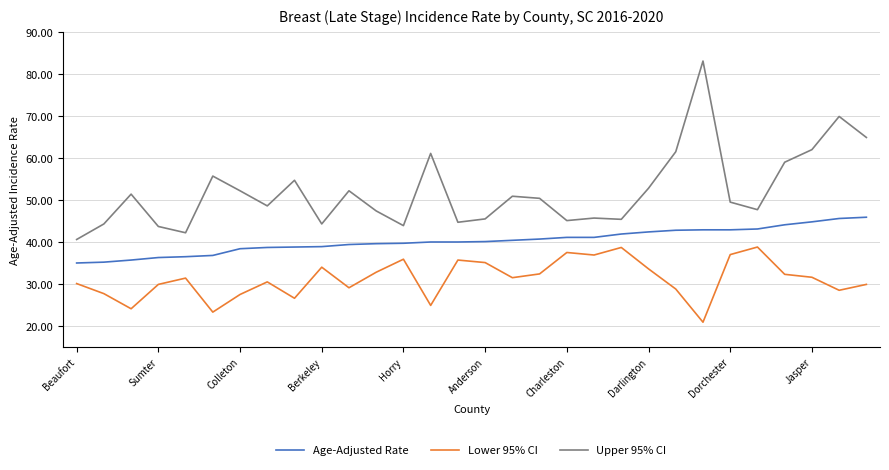

What is the difference between the maximum and minimum values in the Upper 95% CI series?

42.5